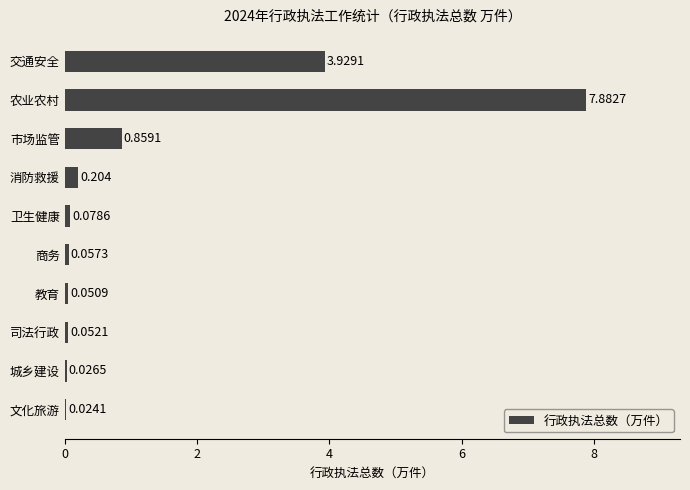

Between 交通安全 and 商务, which is larger?

交通安全